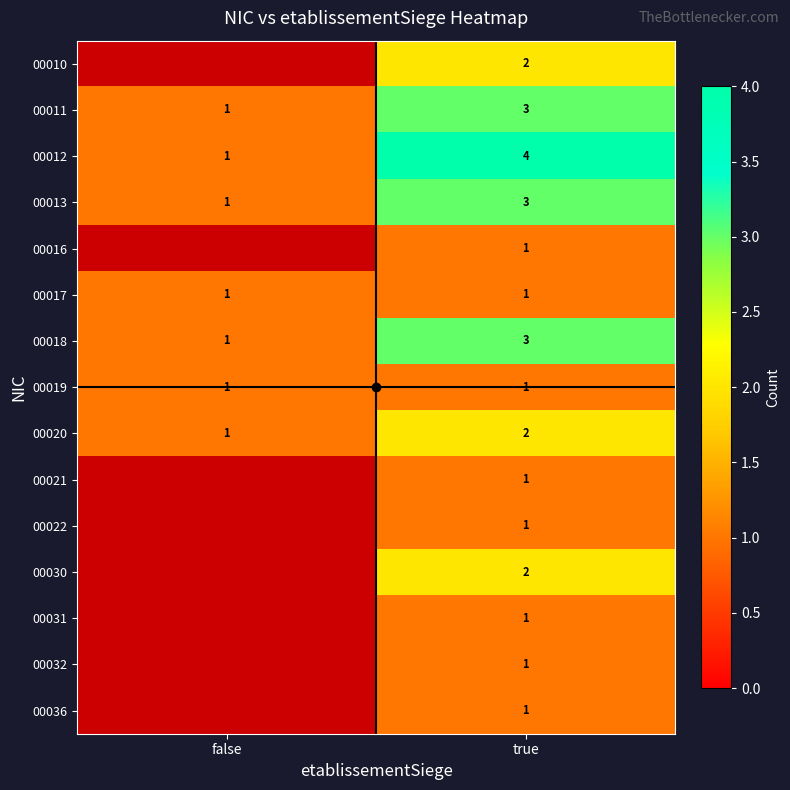

What is the difference between the highest and lowest values at true?

3.0